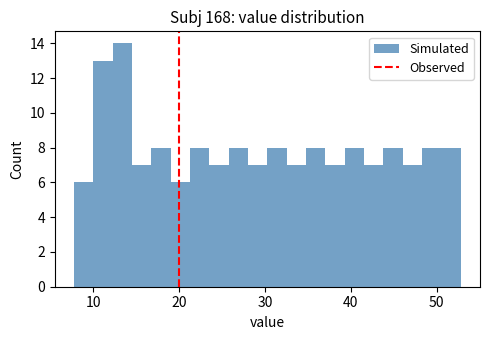

Around what value on the x-axis is the tallest bar? Give the approximate position of its centre, as read against the axis.

13